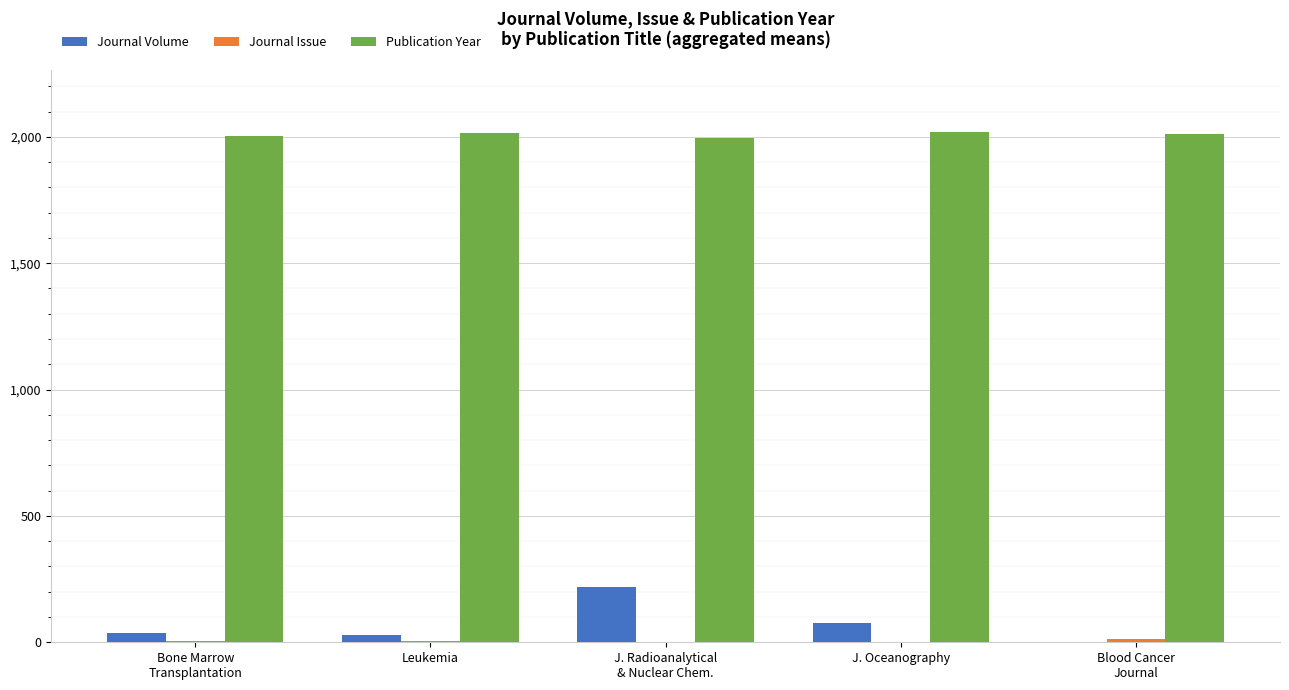

What is the maximum value for Journal Volume?

217.0